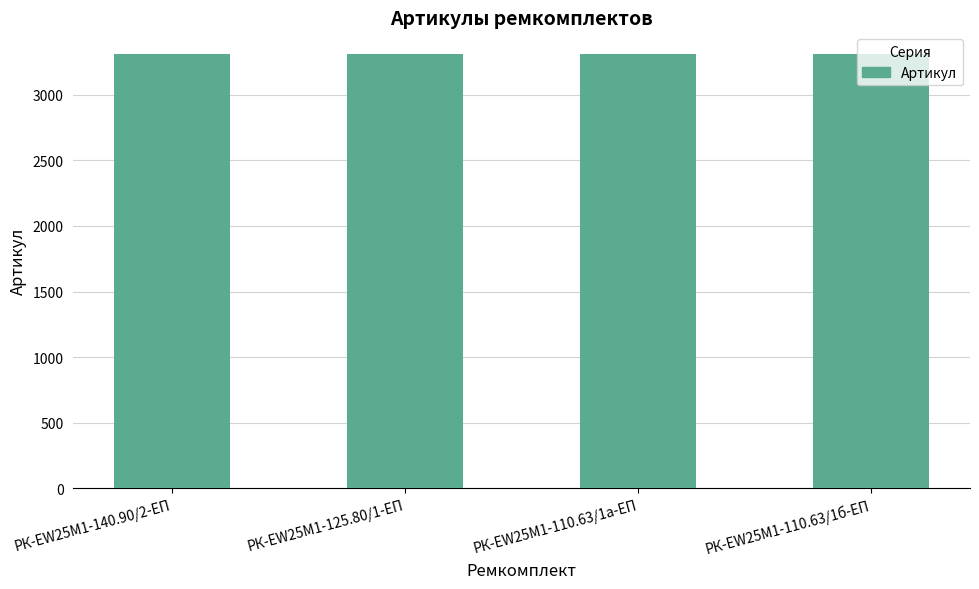

Approximately how many times larger is the value at РК-EW25M1-140.90/2-ЕП compared to РК-EW25M1-125.80/1-ЕП?

1.0